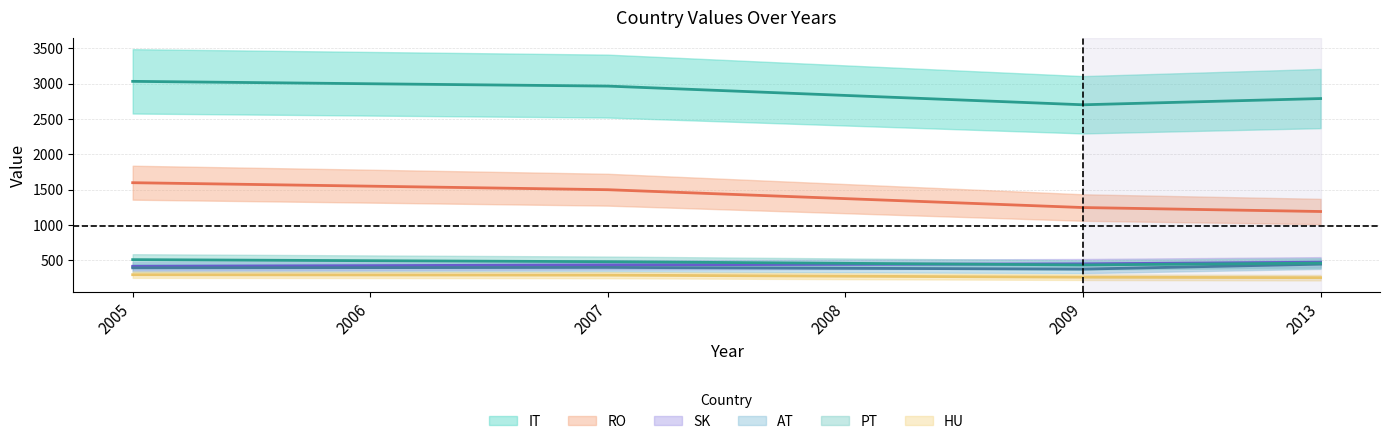

True or false: PT and IT cross at least once.

False